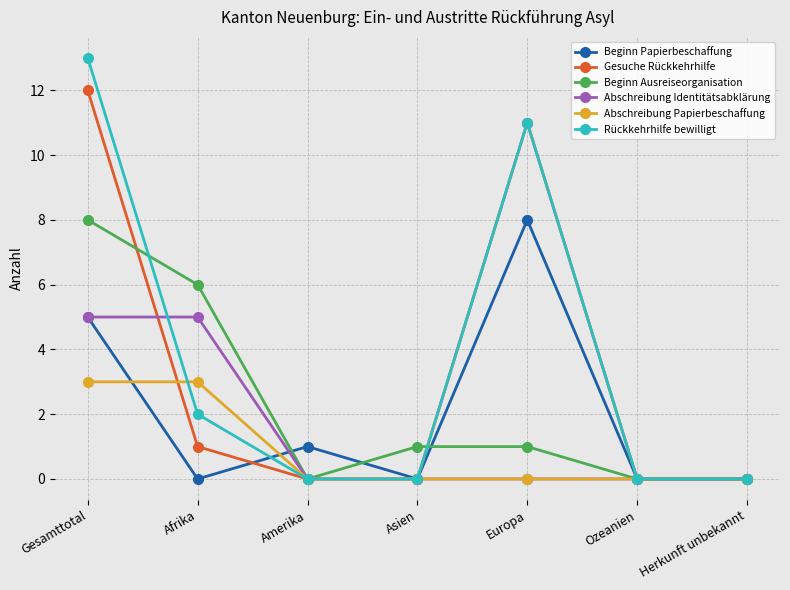

At how many categories does at least one series exceed 9?

2